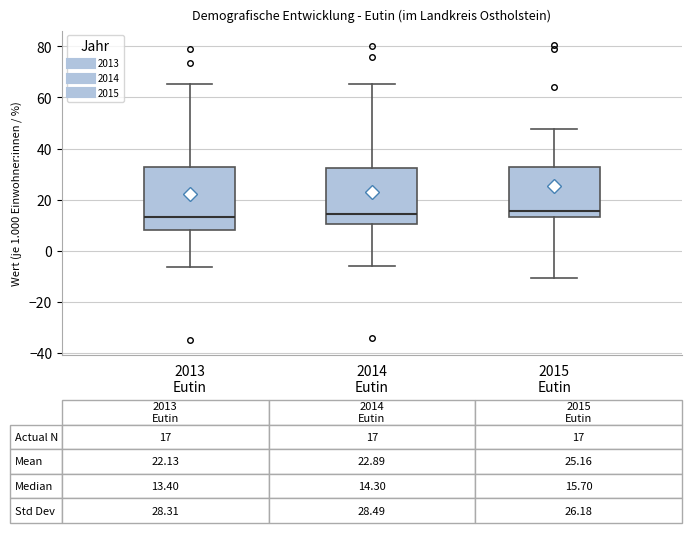

Comparing the boxes themselves (not the whiskers), which one is the tallest?

2013 Eutin